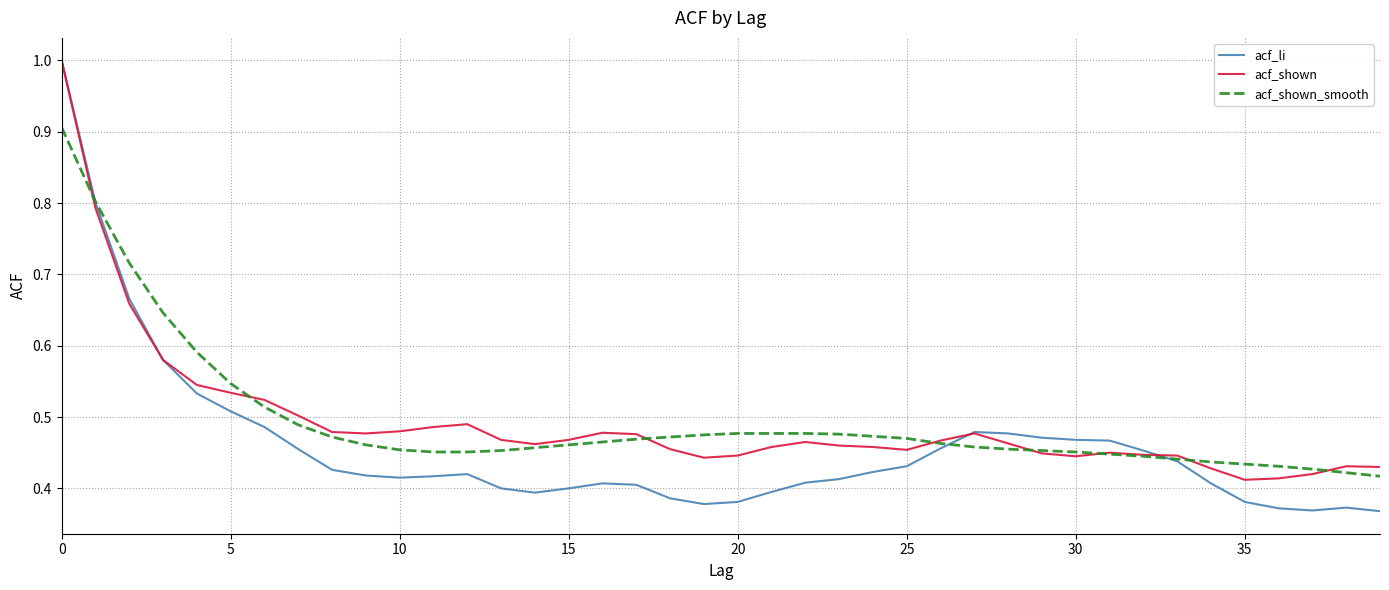

What is the maximum value shown in the chart?

1.0